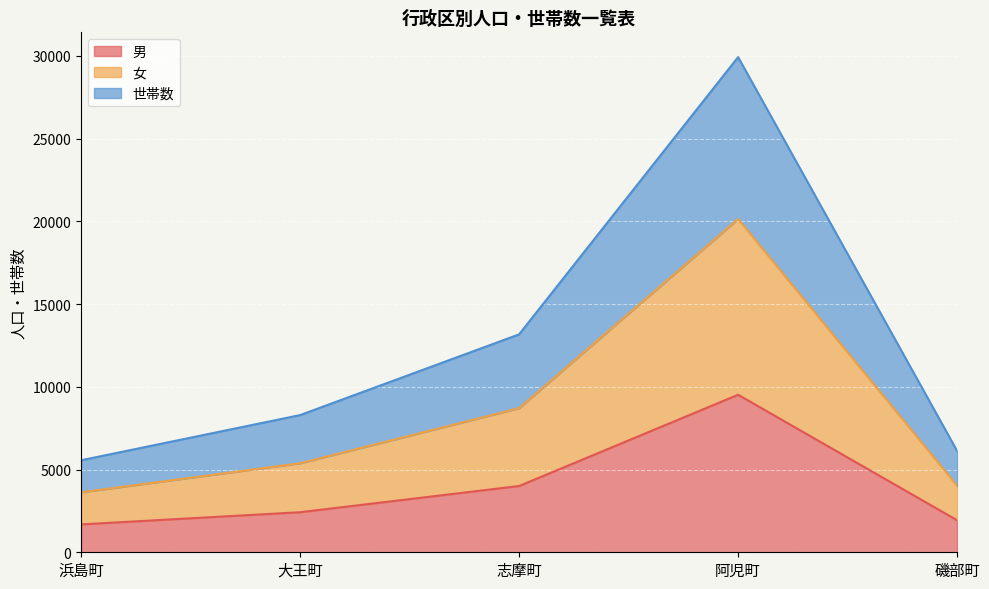

Is it true that 男 equals 1685 at 浜島町?

True